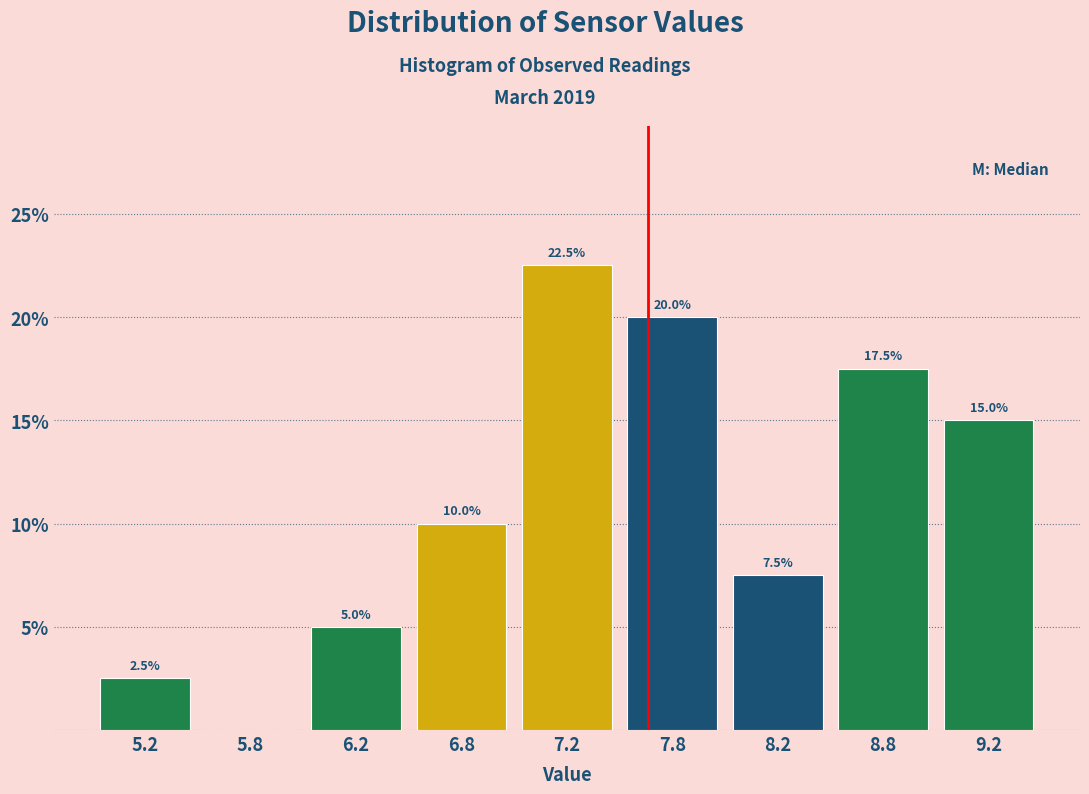

Reading left to right, list all the values displayed in this chart.

5.2=2.5	5.8=0.0	6.2=5.0	6.8=10.0	7.2=22.5	7.8=20.0	8.2=7.5	8.8=17.5	9.2=15.0